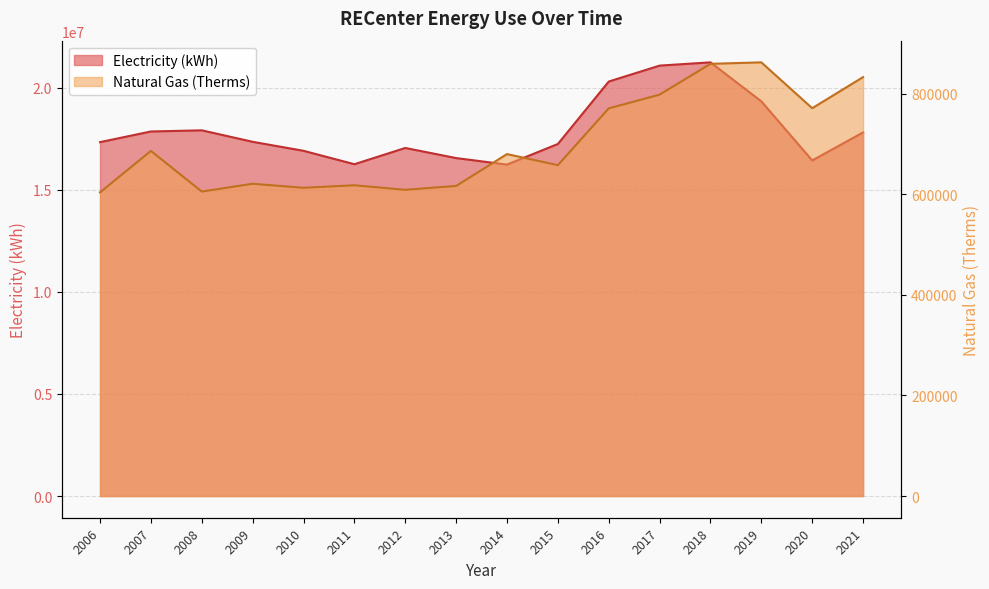

Which category has the lowest value across all series?

2006